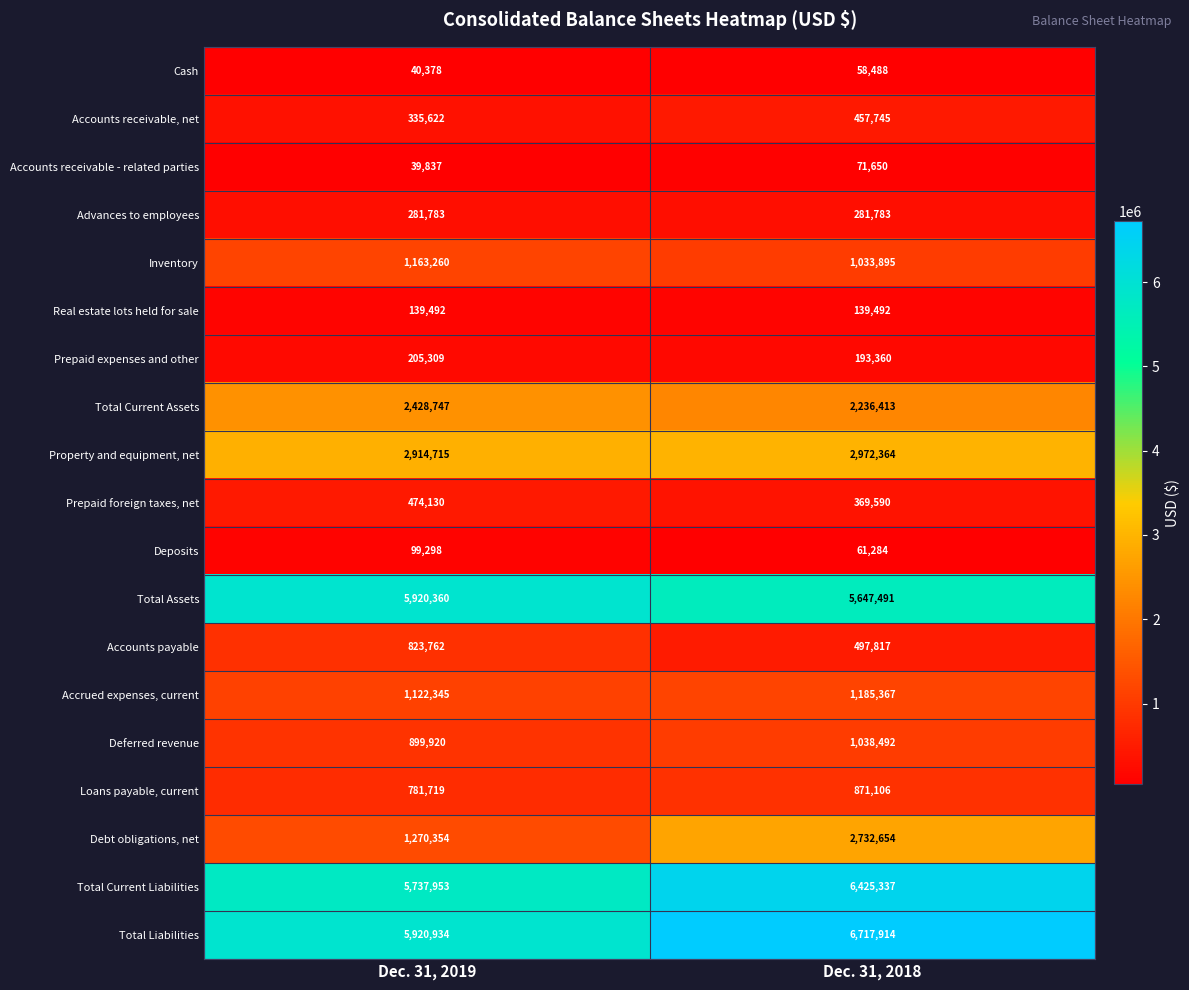

Which label corresponds to the largest value in the chart?

Dec. 31, 2018